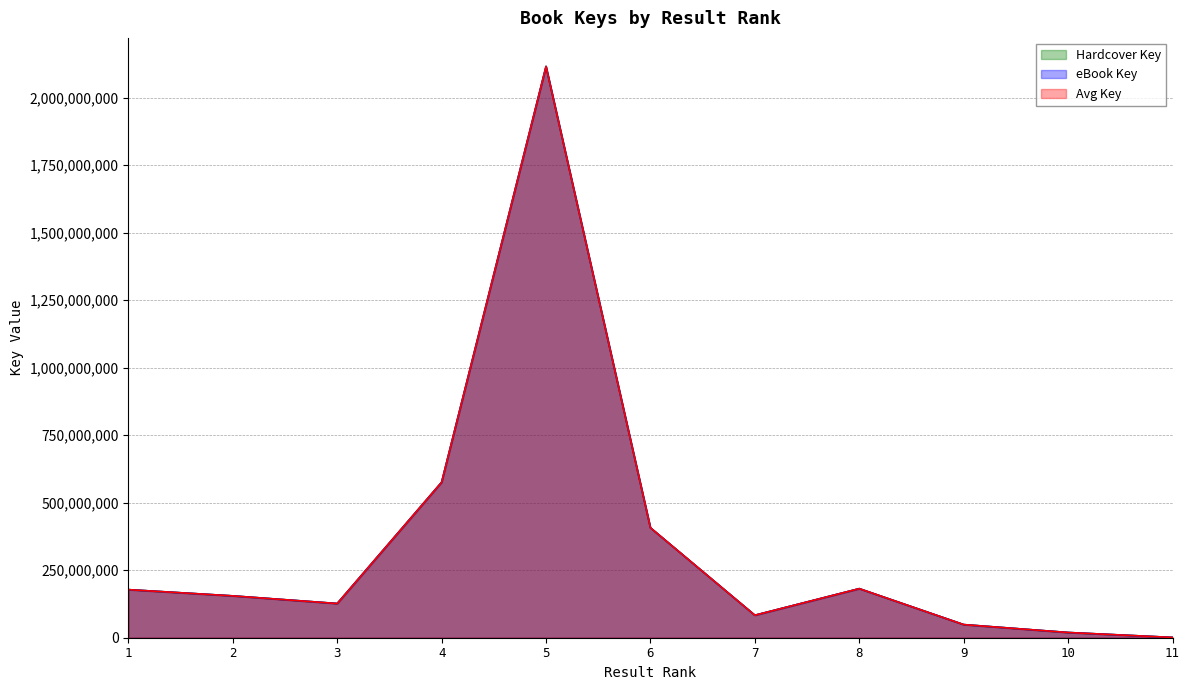

True or false: Avg Key and eBook Key intersect in this chart.

False